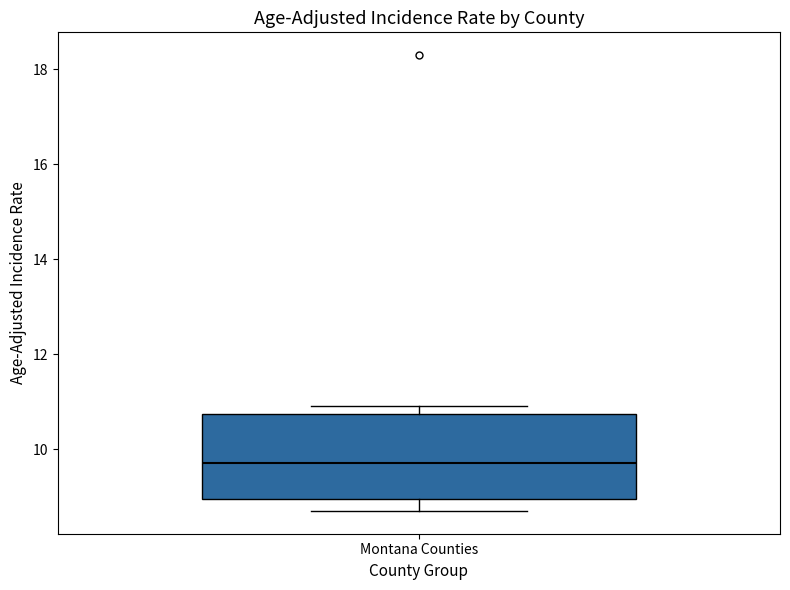

Read this box plot against the y-axis: the position of the median line, the range covered by the box, and the ends of both whiskers. The values are not printed on the chart, so give them approximately, as read against the axis.

median 9.8, box 9.0 to 10.8, whiskers 8.8 to 11.0